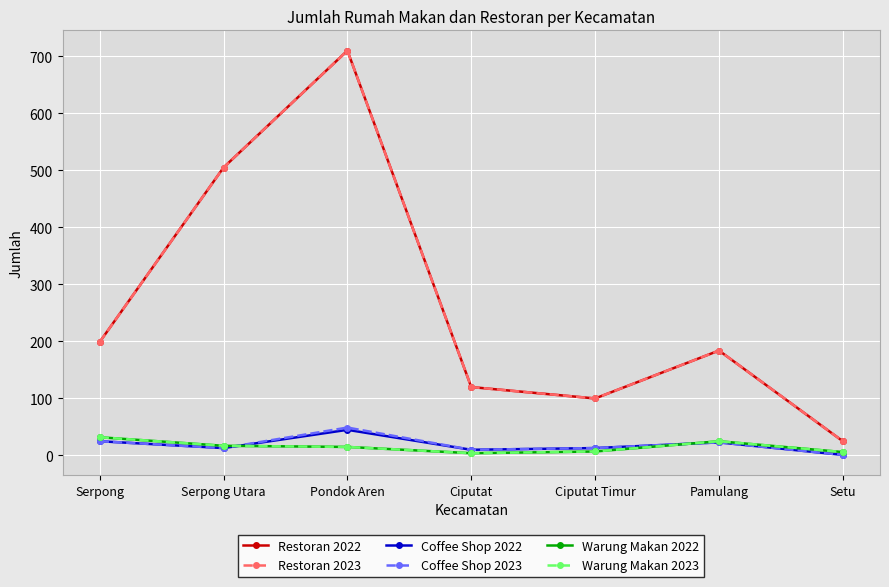

At Serpong, list the series in order from smallest to largest.

Coffee Shop 2022, Coffee Shop 2023, Warung Makan 2022, Warung Makan 2023, Restoran 2022, Restoran 2023